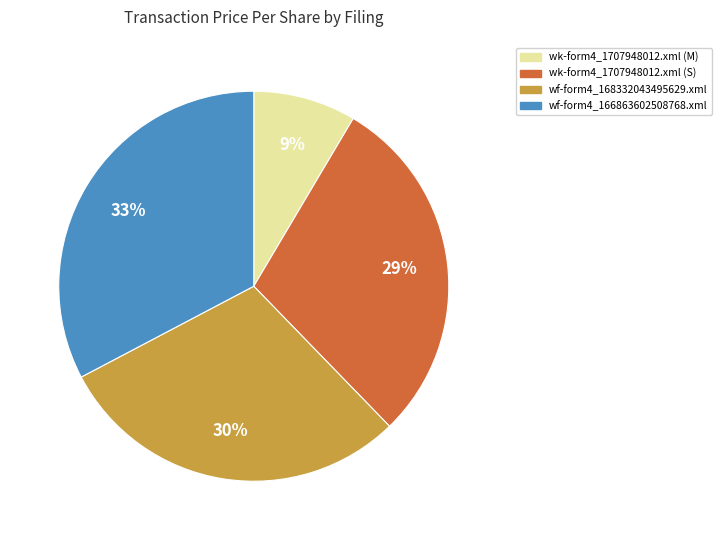

Is it true that wk-form4_1707948012.xml (S) is 29% of the pie?

True